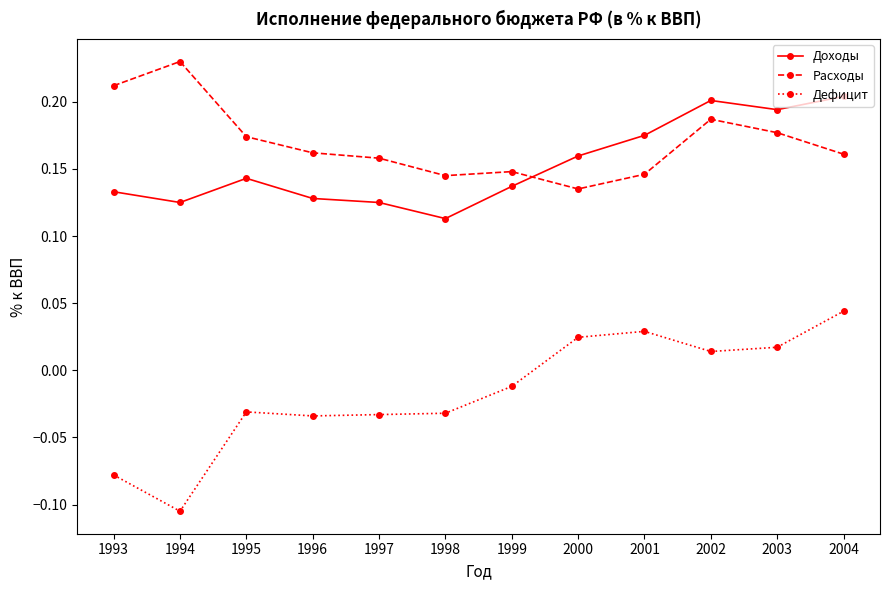

In Доходы, how many points are lower than both neighbors (excluding endpoints)?

3